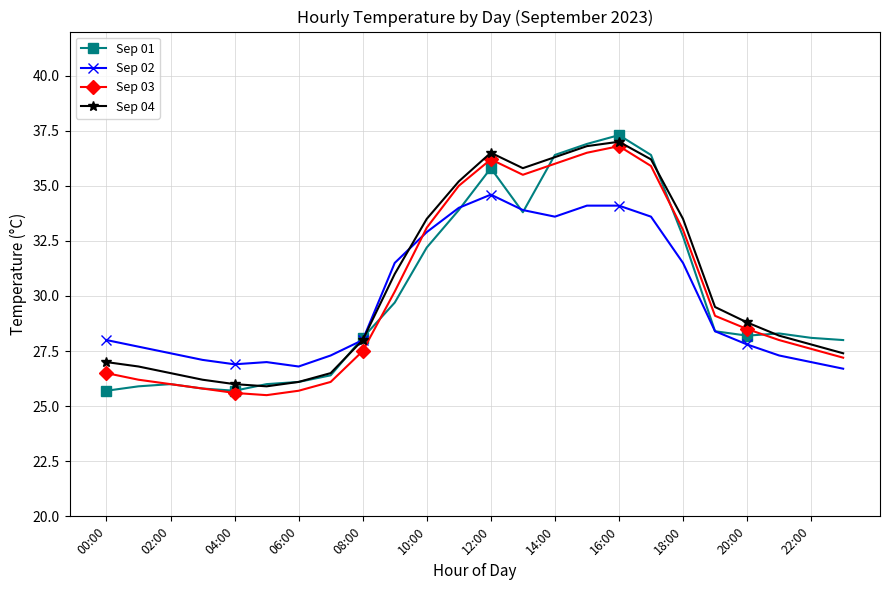

What is the value of the Sep 04 point at the 20th from the left?

29.5